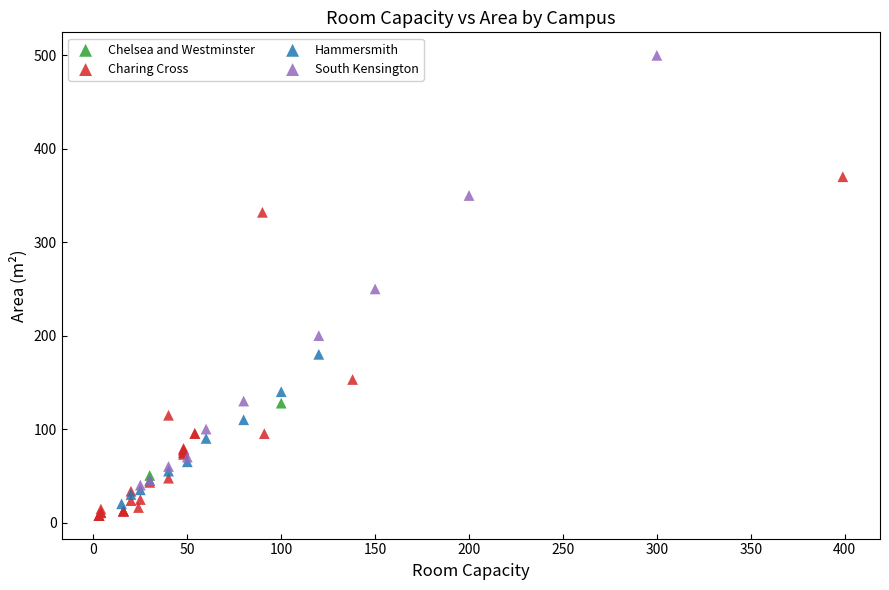

Which series has the largest Y range (max minus min)?

South Kensington